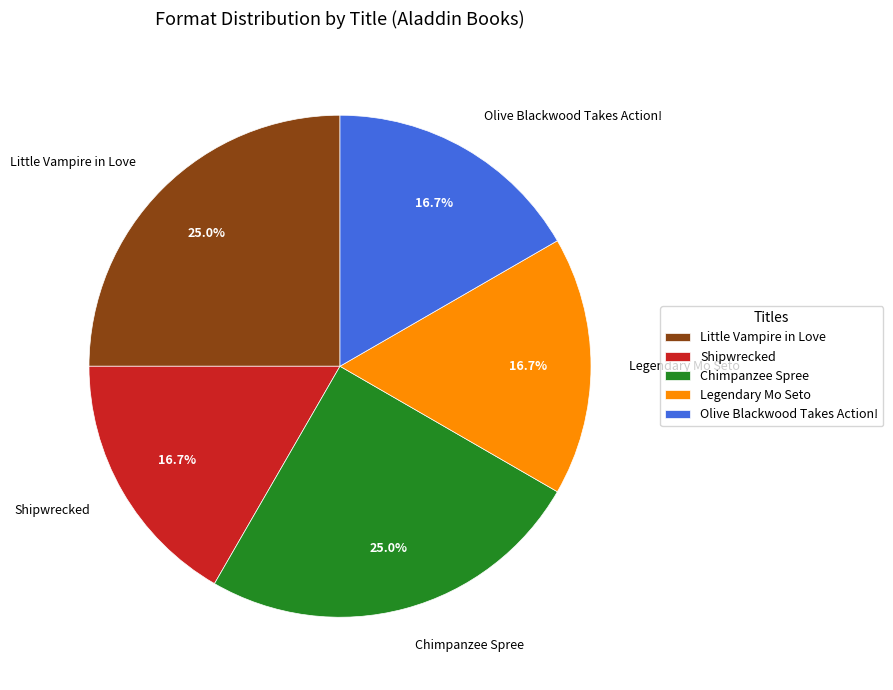

Does any single category account for the majority?

No